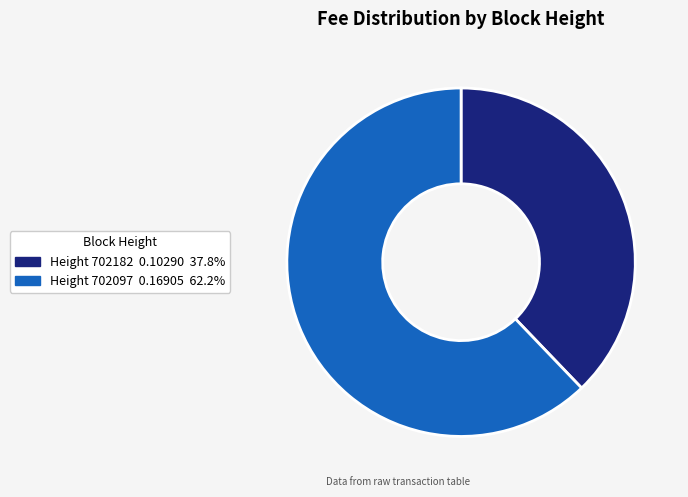

Does any single category account for the majority?

Yes